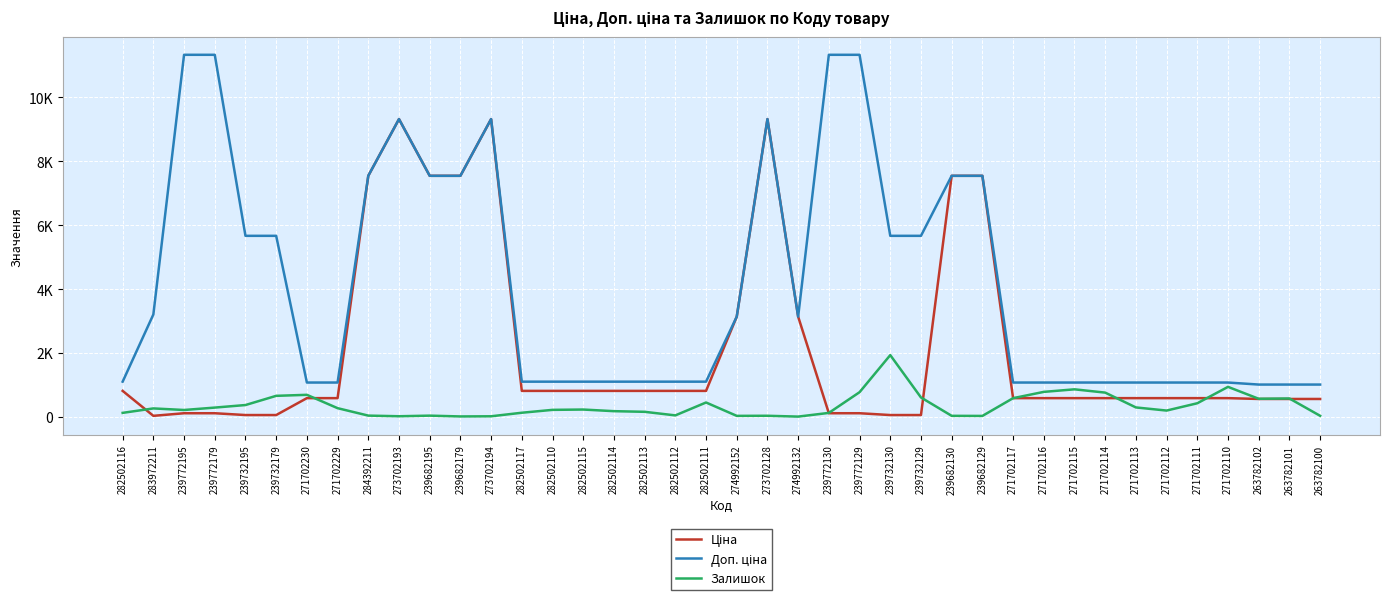

Is this an area chart (filled region under the line)?

No